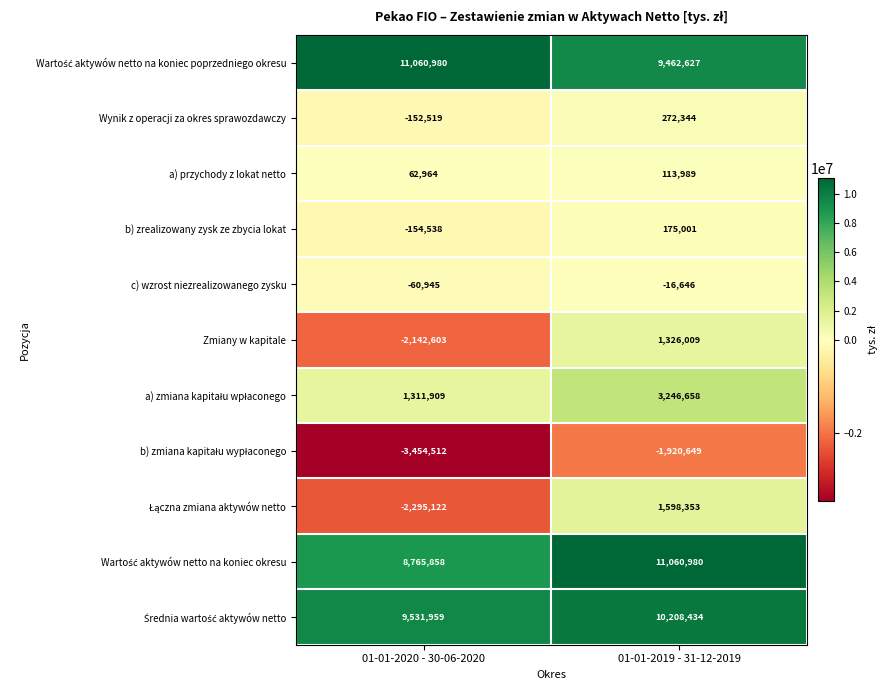

How many categories are shown in the chart?

2